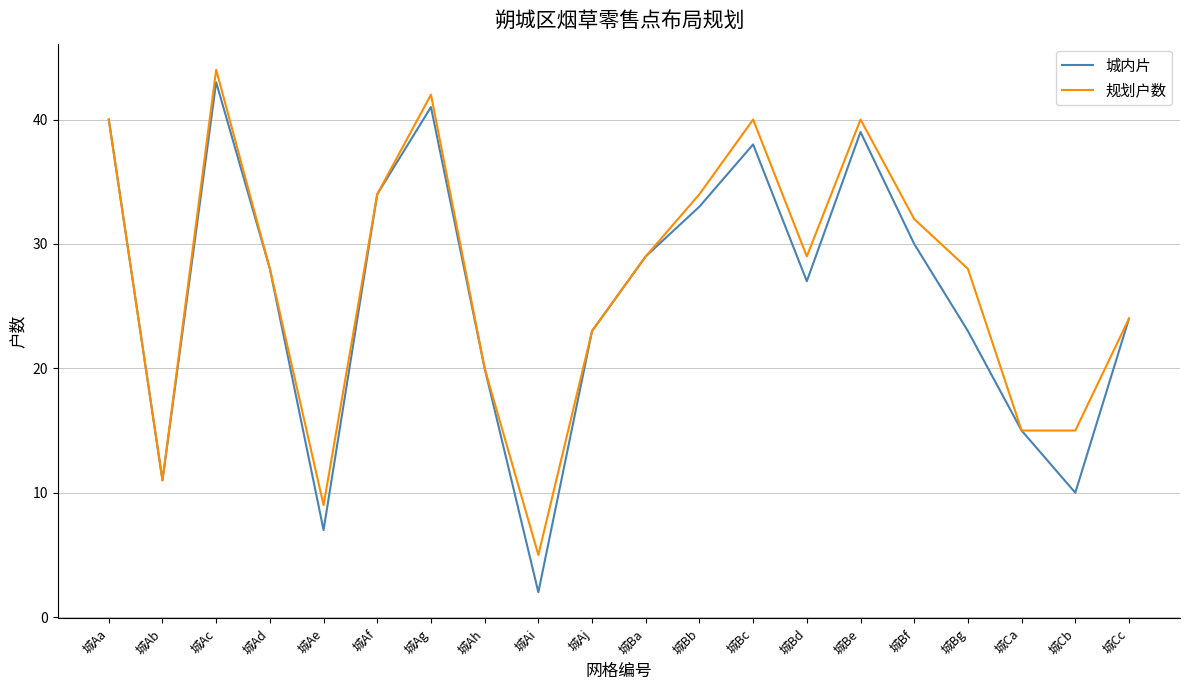

At which category is the sum across all series the highest?

城Ac